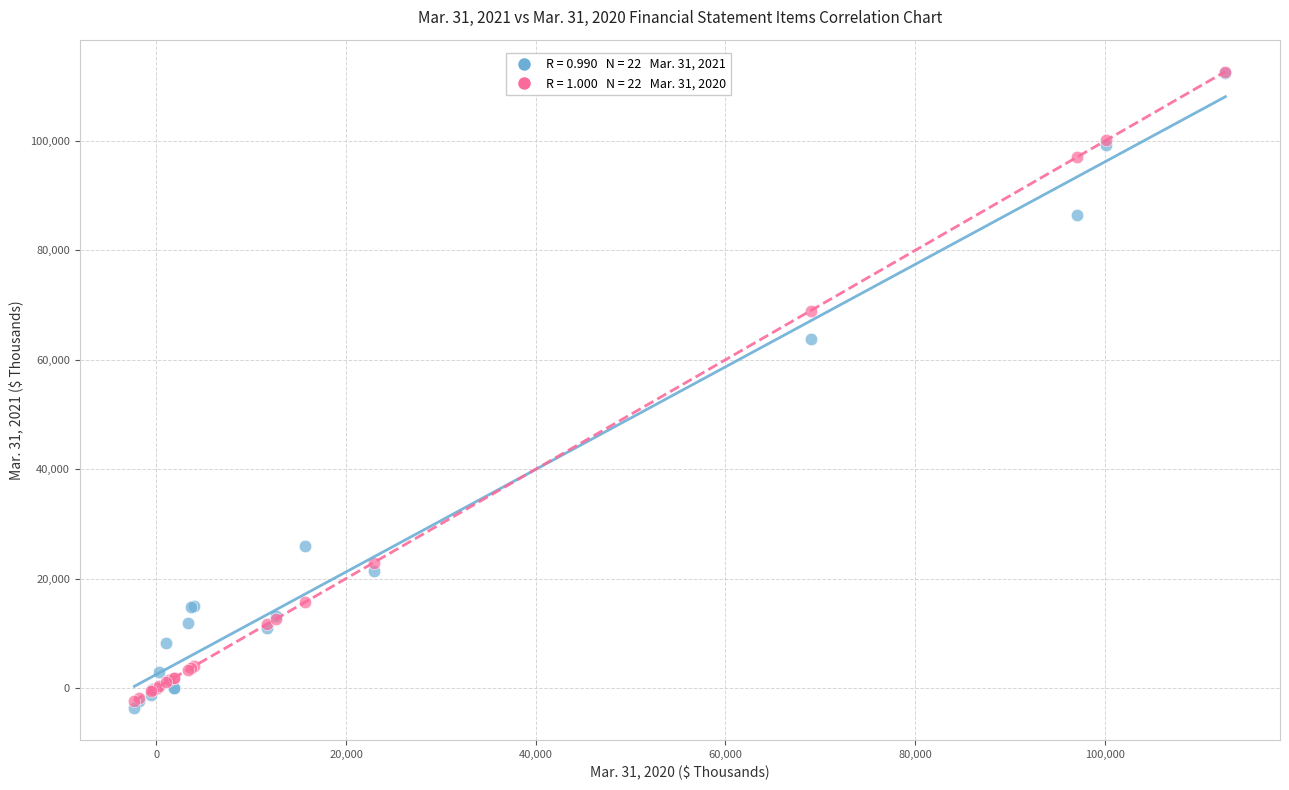

Across all series, what Y value is closest to 54502?

63815